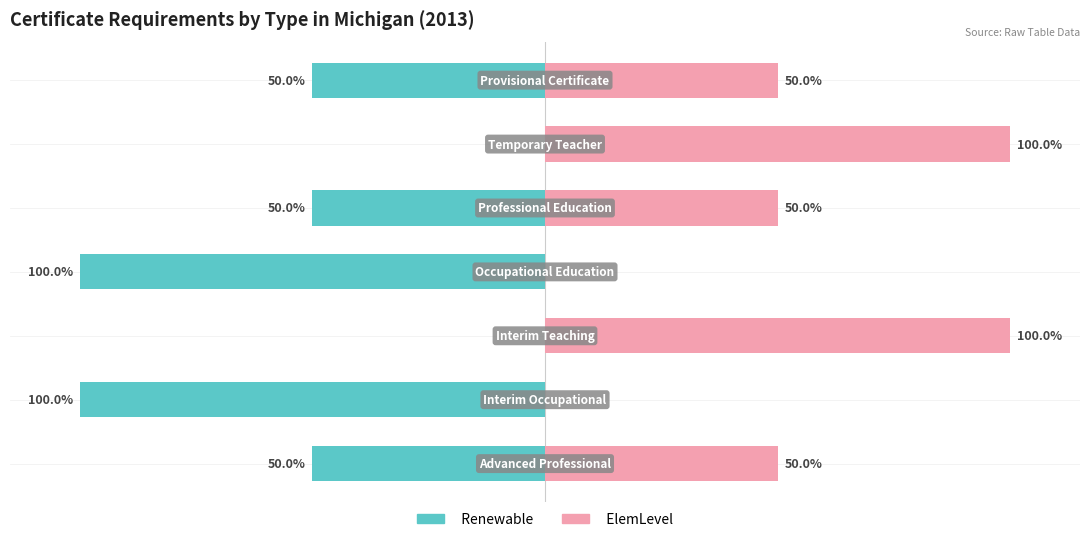

The value of Renewable at 100 is 0. True or false?

True